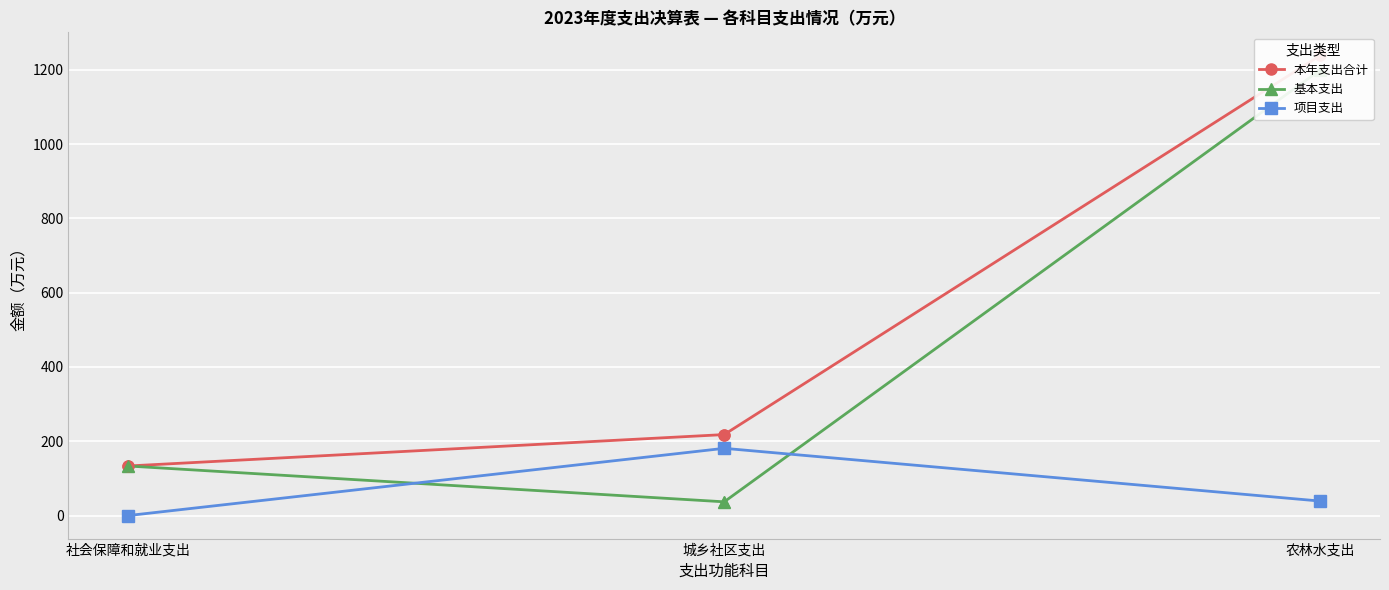

At which category is the sum across all series the highest?

农林水支出